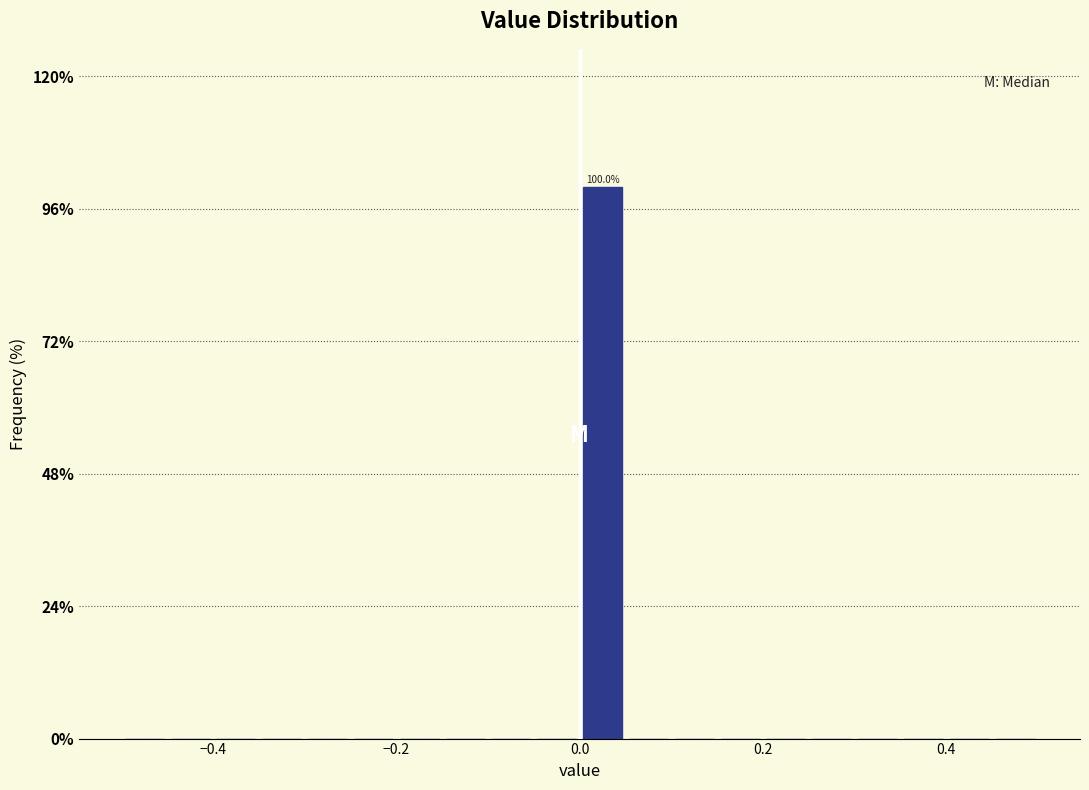

Around what value on the x-axis is the tallest bar? Give the approximate position of its centre, as read against the axis.

0.02